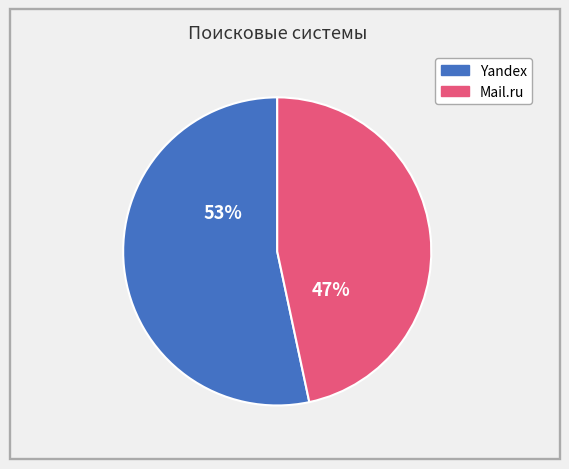

Is there a majority slice in this chart?

Yes